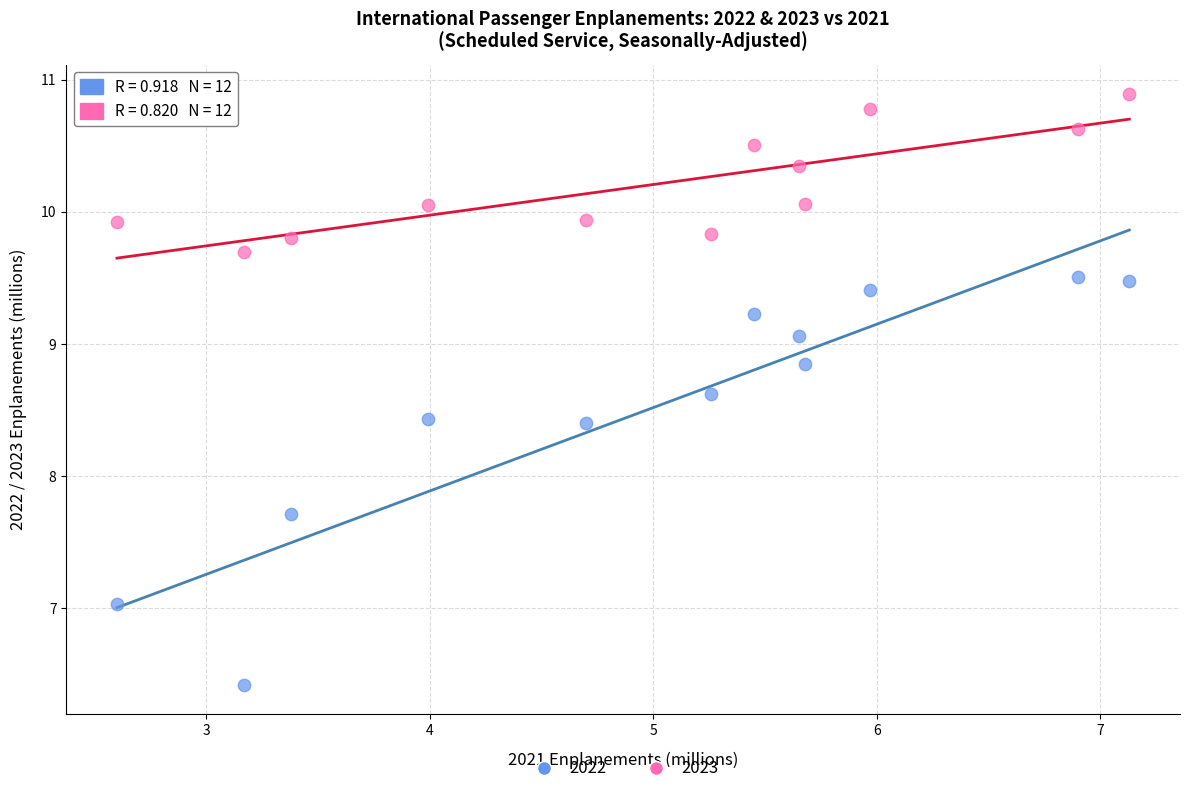

Which series reaches the minimum Y coordinate?

2022